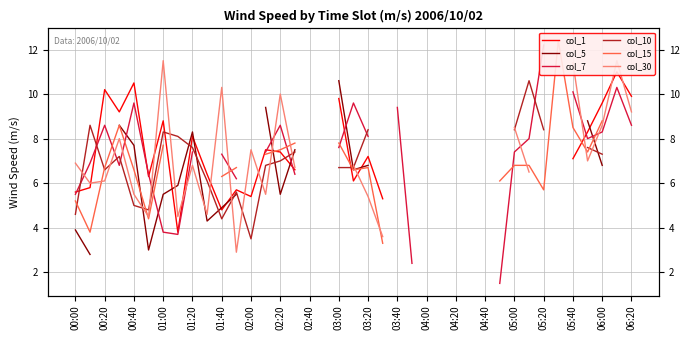

How many intersections are there between col_30 and col_5?

8